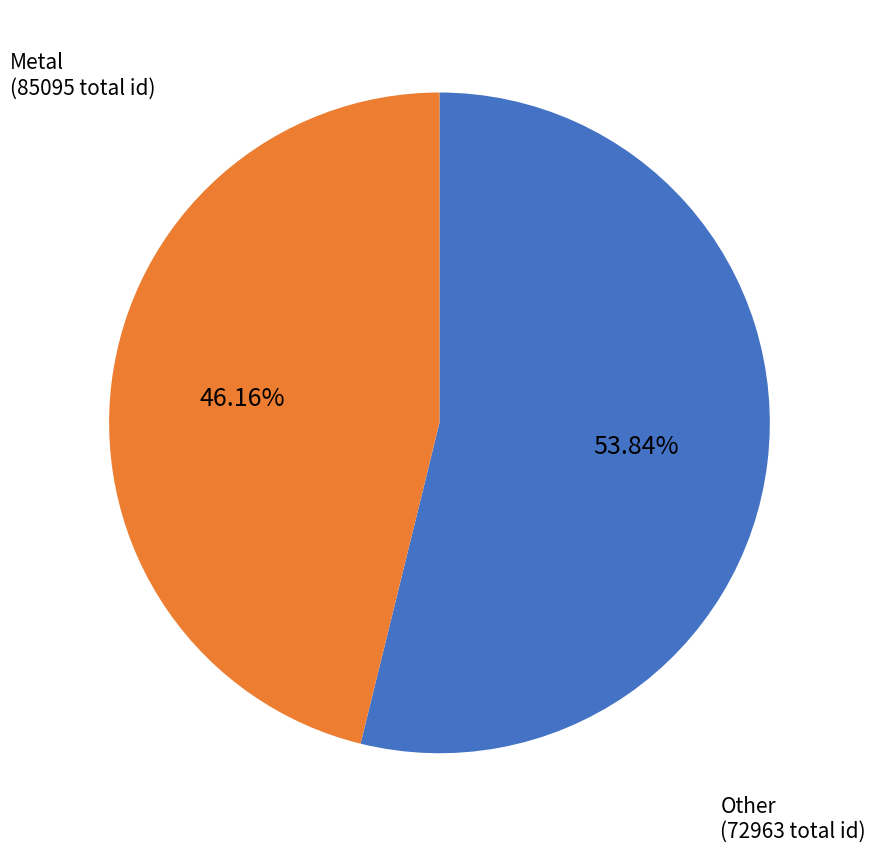

To the nearest percent, what is the difference between the largest and smallest slice percentages?

8%